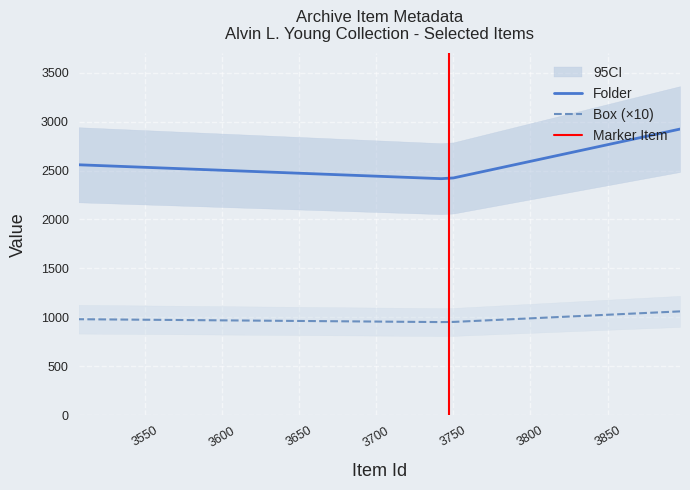

What is the sum of the Box values at 3507 and 3747?

193